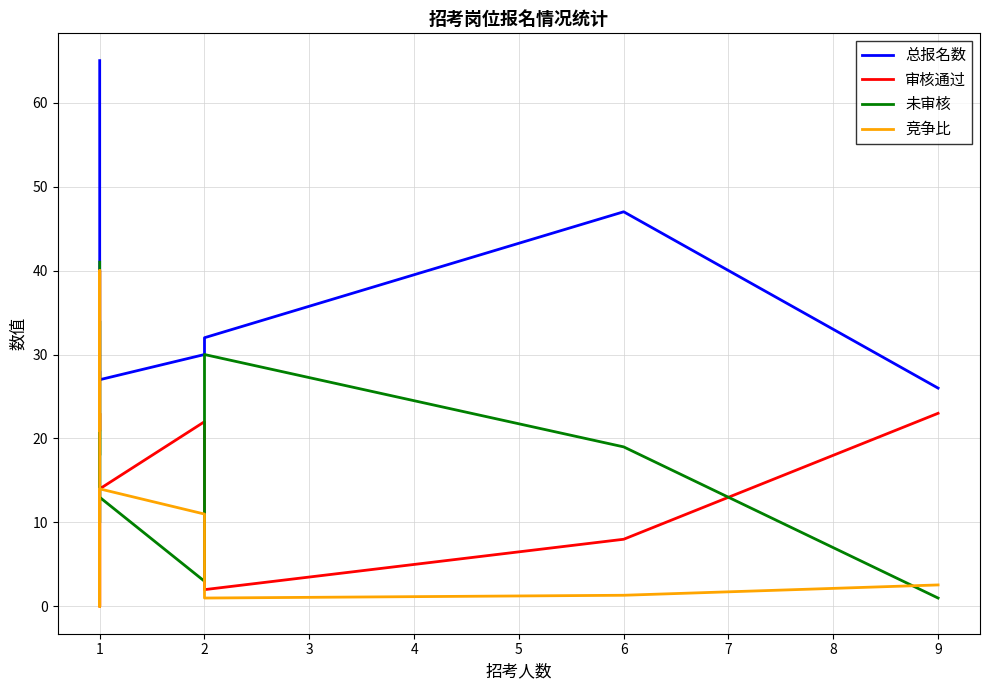

How many lines are shown in the chart?

4